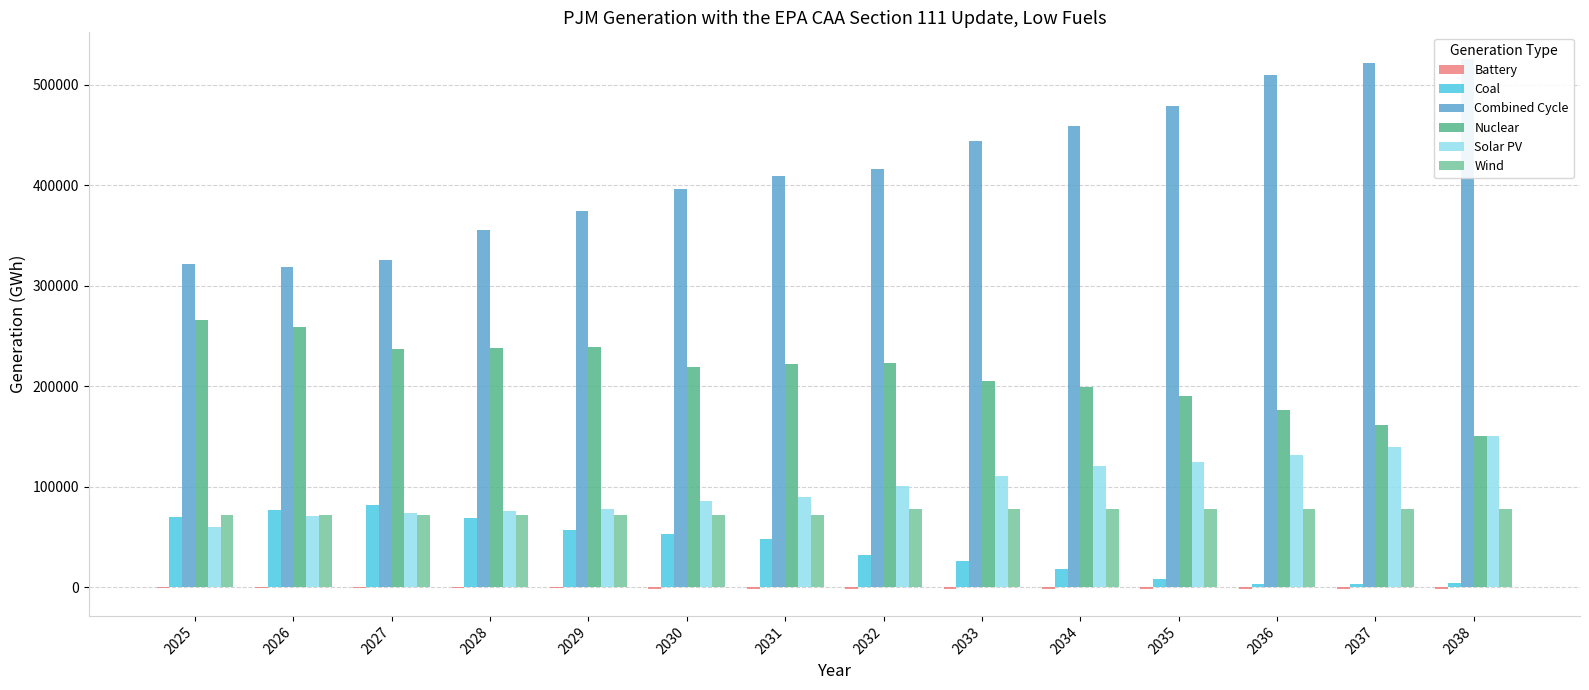

What is the difference between the maximum and minimum values in the Combined Cycle series?

207530